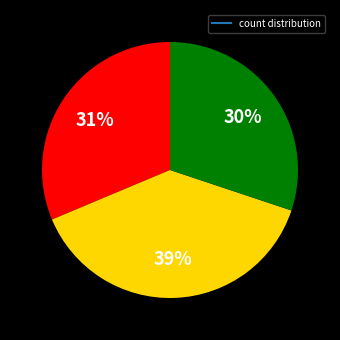

Is there a majority slice in this chart?

No